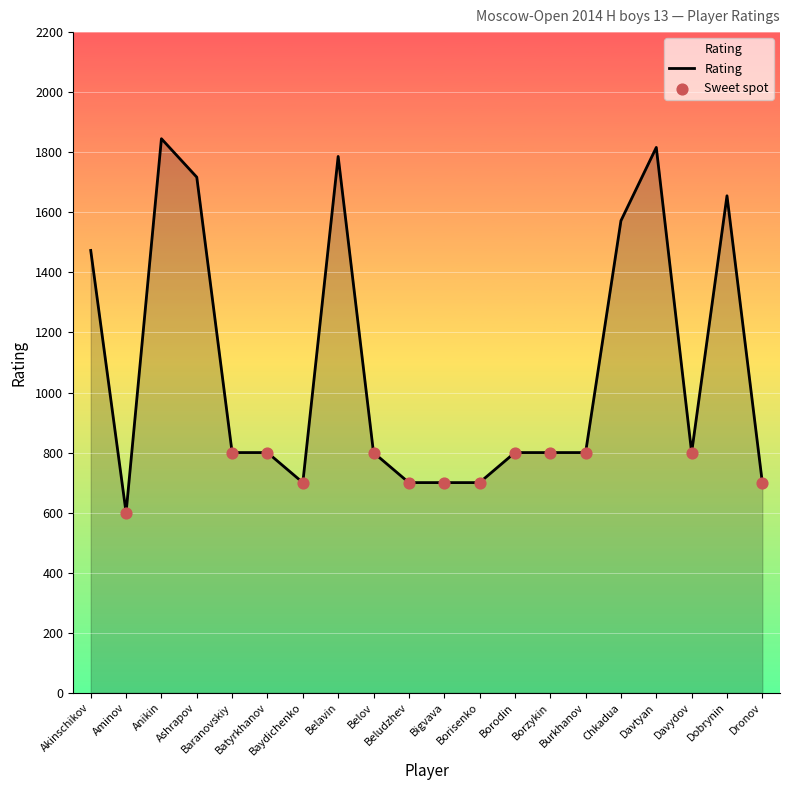

Approximately how many times larger is the value at Ashrapov compared to Bigvava?

2.5